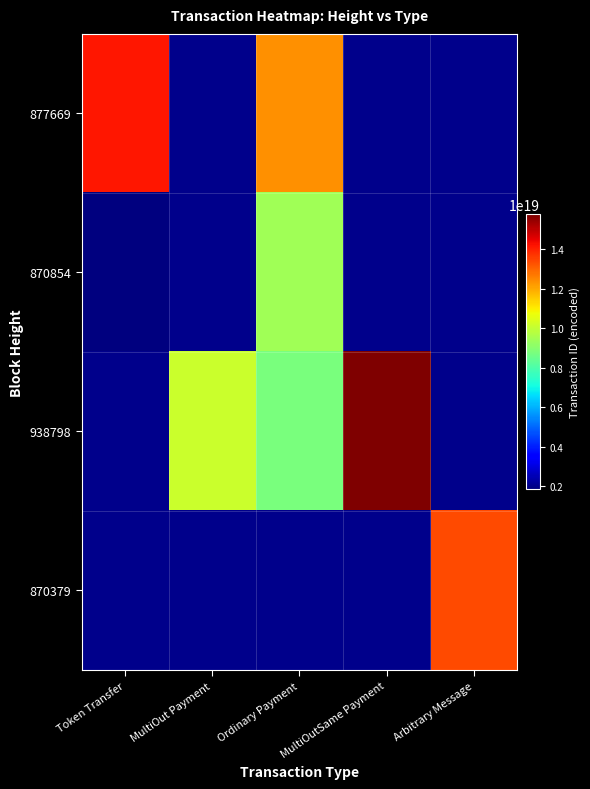

Which category has the highest value across all series?

MultiOutSame Payment